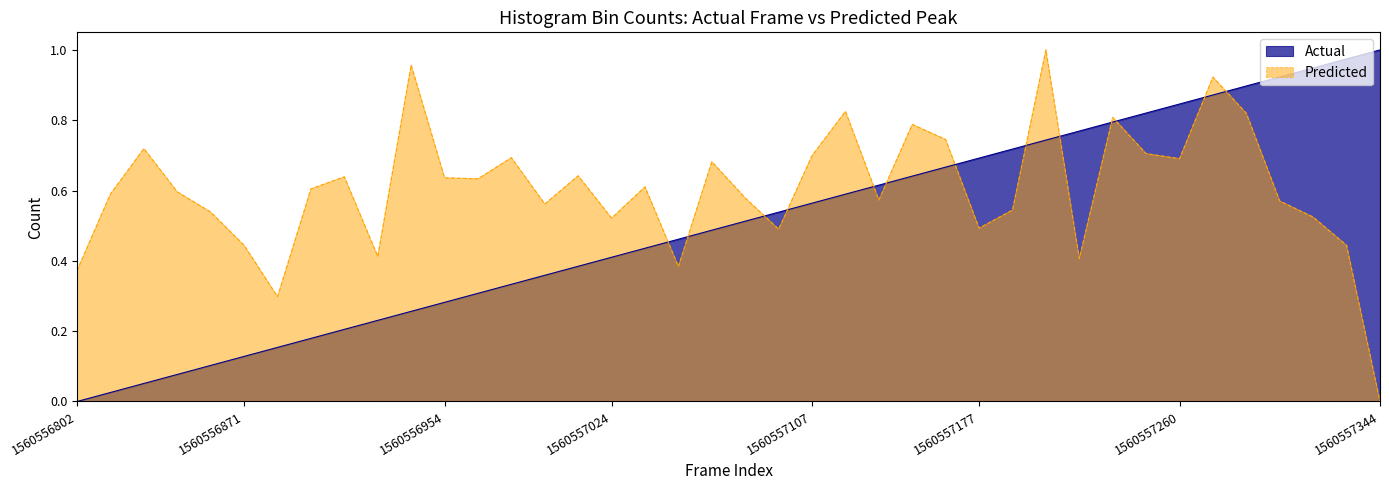

What is the difference between the maximum and minimum values in the Predicted series?

1.0